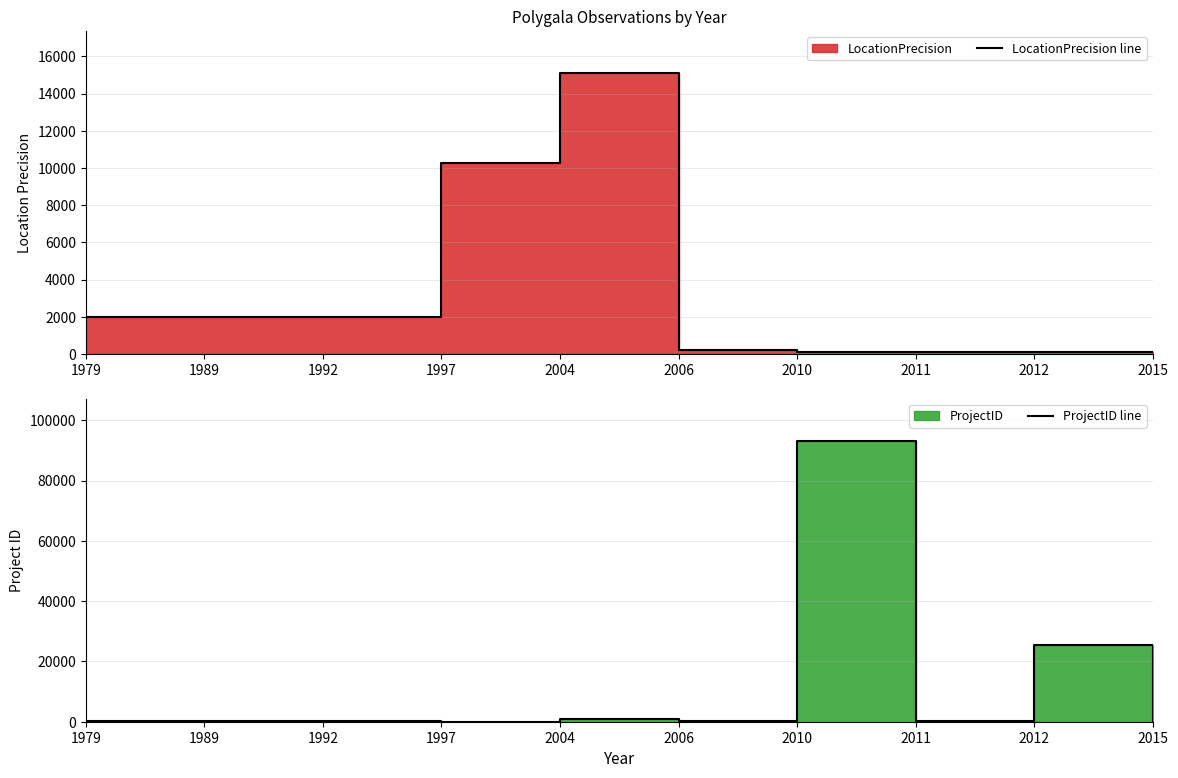

Where is the first local maximum for ProjectID line?

2004